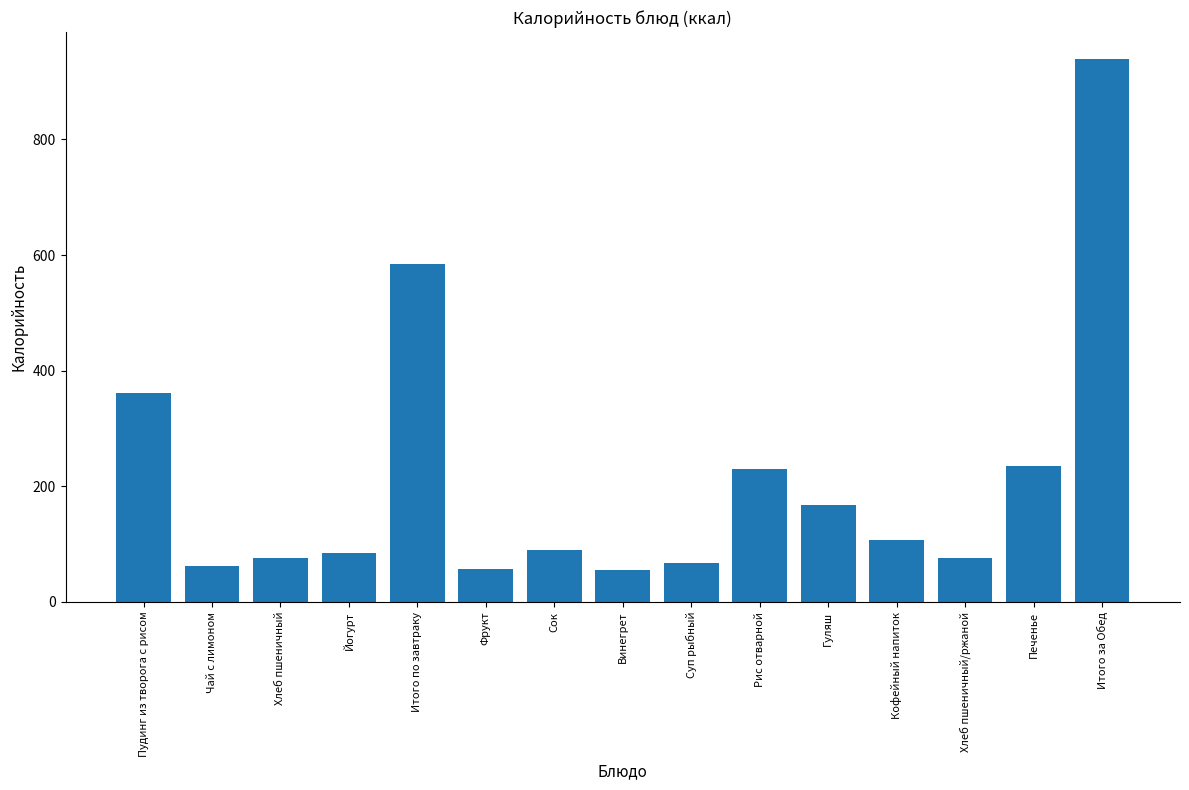

At which label is the value closest to 496?

Итого по завтраку